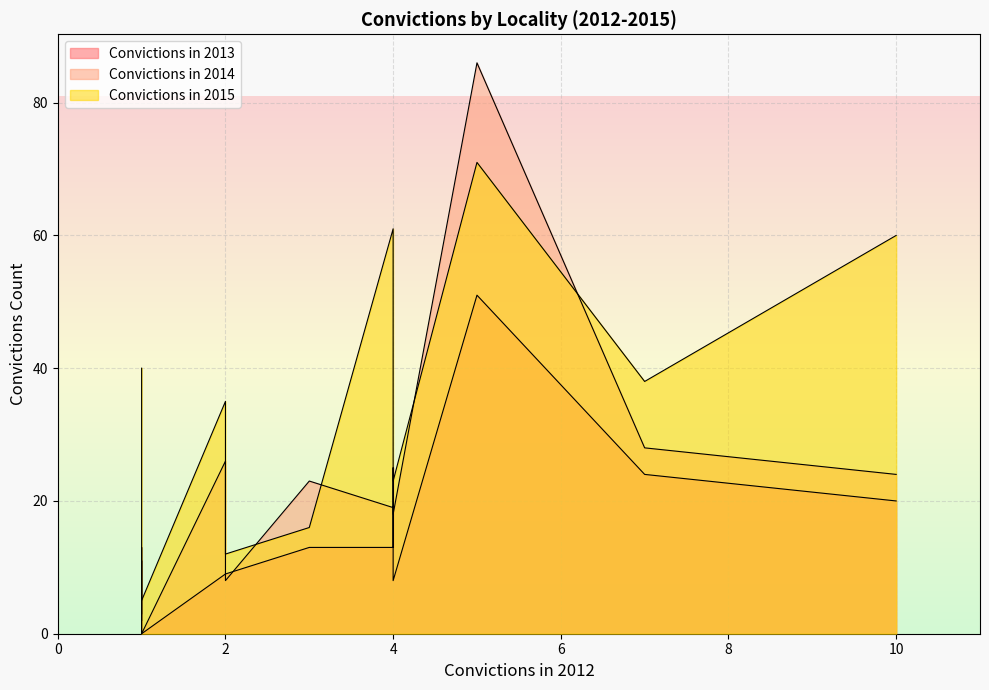

Reading left to right, what are all the values shown in this chart?

Convictions in 2013: Danville City=2	Botetourt County=9	Campbell County=13	Arlington County=51	Fredericksburg City=11	Charlottesville City=4	Caroline County=2	Roanoke City=19	Orange County=2	Richmond City=20	Warren County=9	Alexandria City=8	Hampton City=24	Frederick County=13	Portsmouth City=0
Convictions in 2014: Danville City=3	Botetourt County=26	Campbell County=19	Arlington County=86	Fredericksburg City=13	Charlottesville City=9	Caroline County=5	Roanoke City=25	Orange County=2	Richmond City=24	Warren County=8	Alexandria City=18	Hampton City=28	Frederick County=23	Portsmouth City=0
Convictions in 2015: Danville City=40	Botetourt County=35	Campbell County=61	Arlington County=71	Fredericksburg City=12	Charlottesville City=9	Caroline County=7	Roanoke City=27	Orange County=6	Richmond City=60	Warren County=12	Alexandria City=23	Hampton City=38	Frederick County=16	Portsmouth City=5